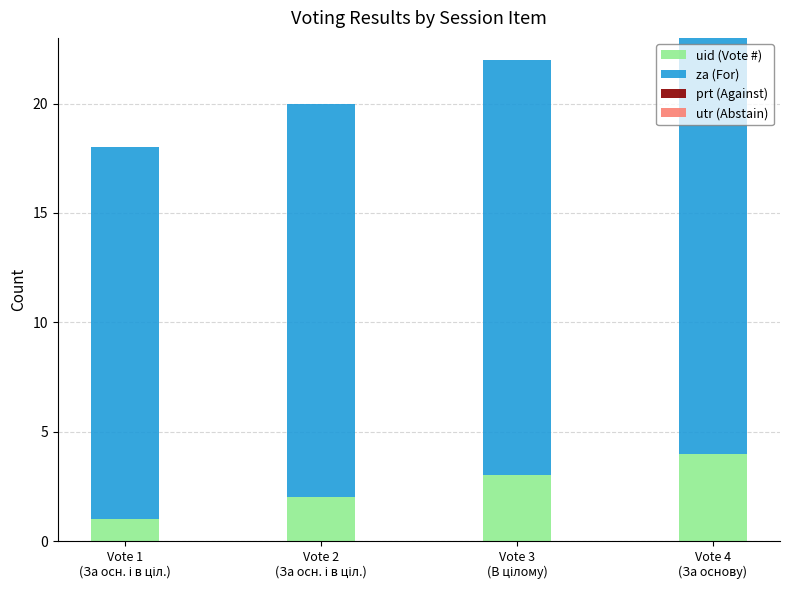

What is the difference between the maximum and minimum values in the uid (Vote #) series?

3